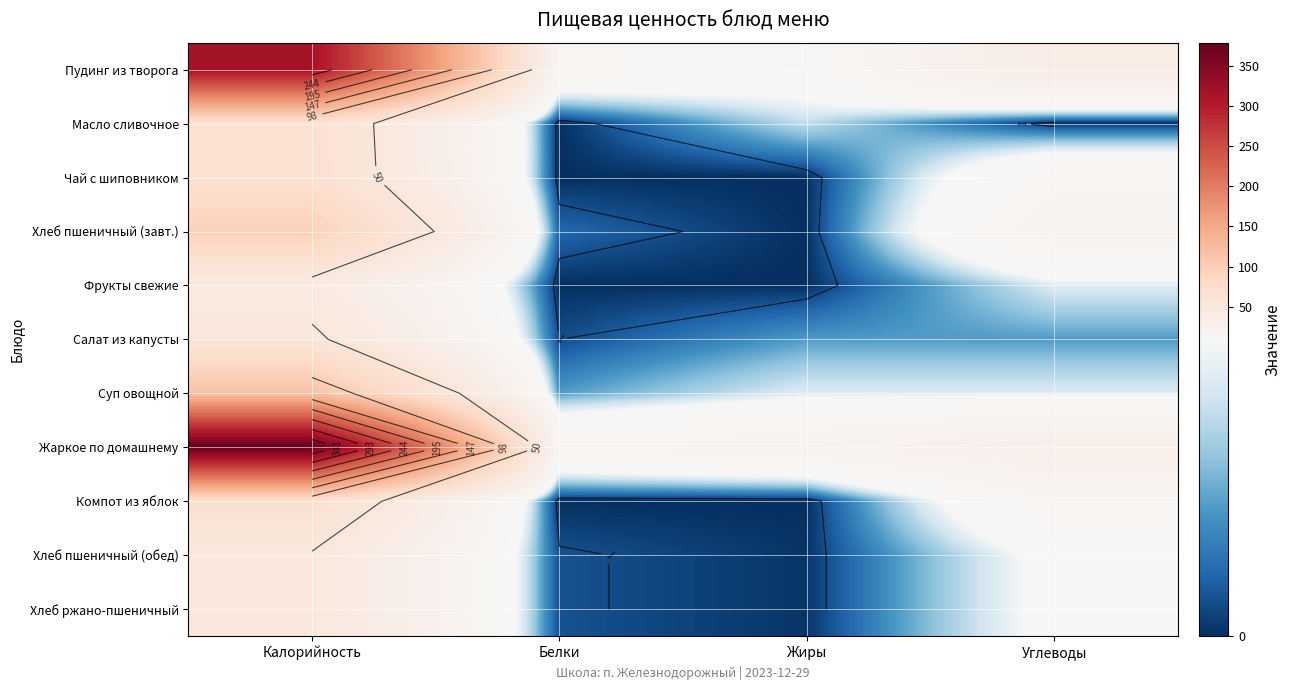

Rank the series at Белки from highest to lowest value.

Жаркое по домашнему, Пудинг из творога, Суп овощной, Хлеб пшеничный (завт.), Хлеб пшеничный (обед), Хлеб ржано-пшеничный, Салат из капусты, Масло сливочное, Чай с шиповником, Фрукты свежие, Компот из яблок